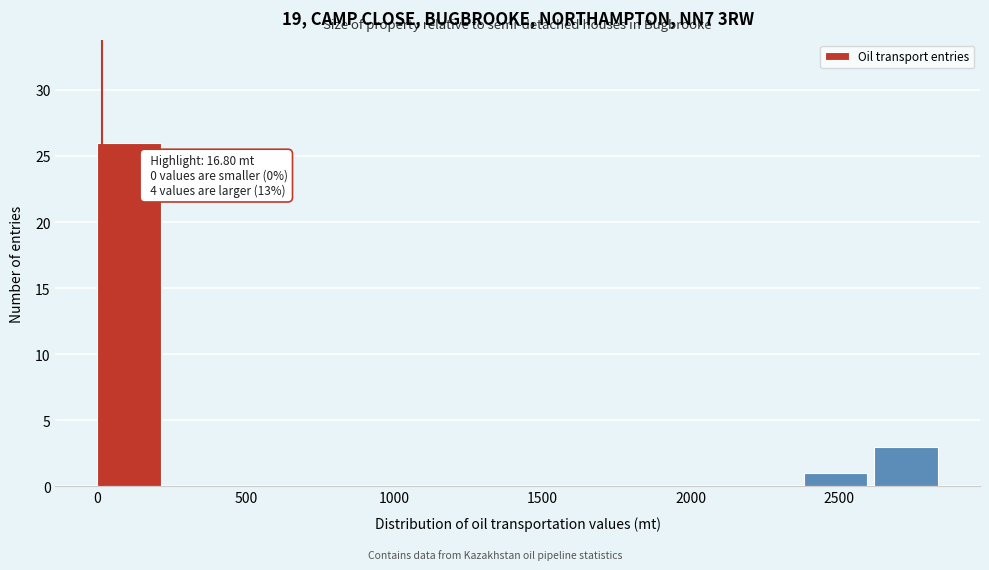

Over which range of the x-axis is the bar tallest?

0 to 250